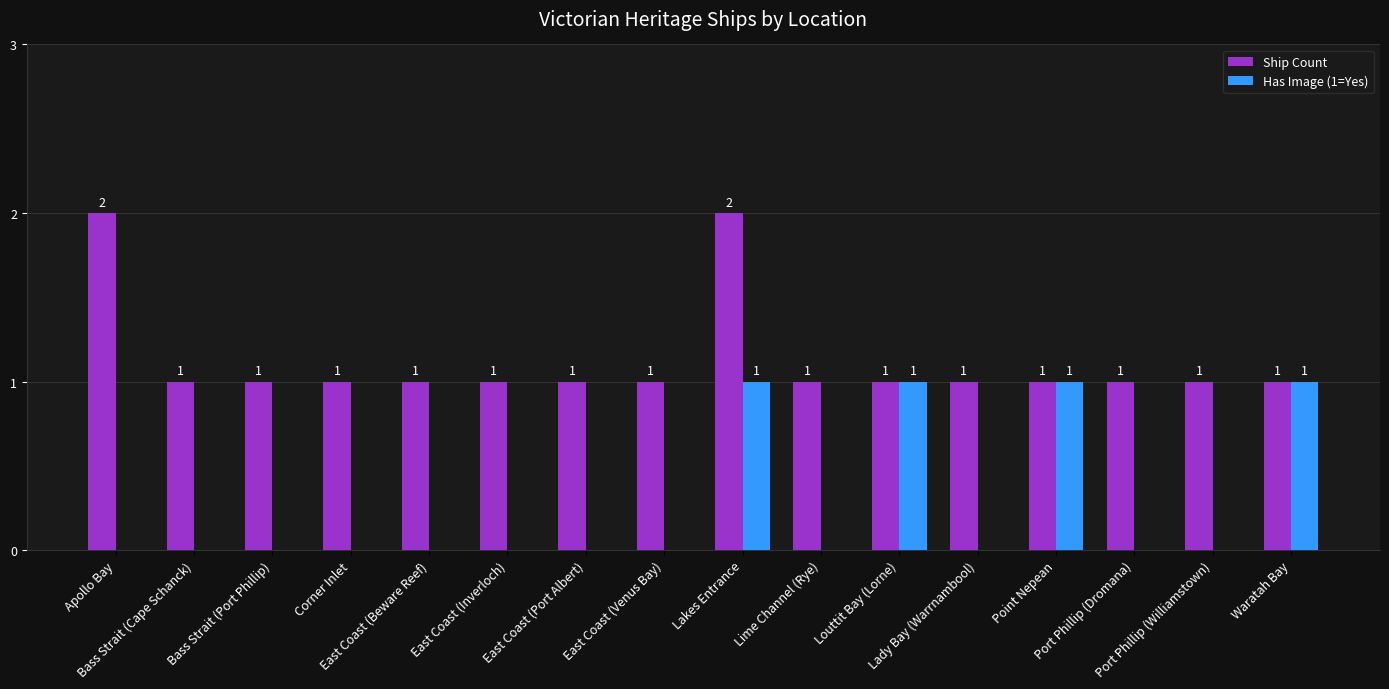

What is the maximum value for Ship Count?

2